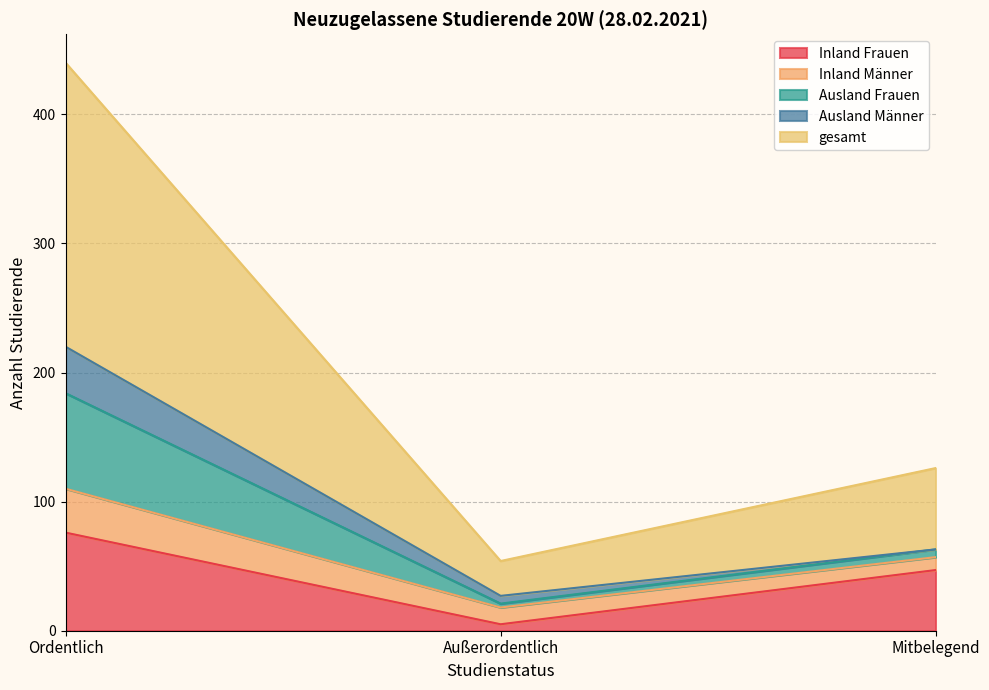

List the labels in order of Inland Frauen value, smallest first.

Außerordentlich, Mitbelegend, Ordentlich